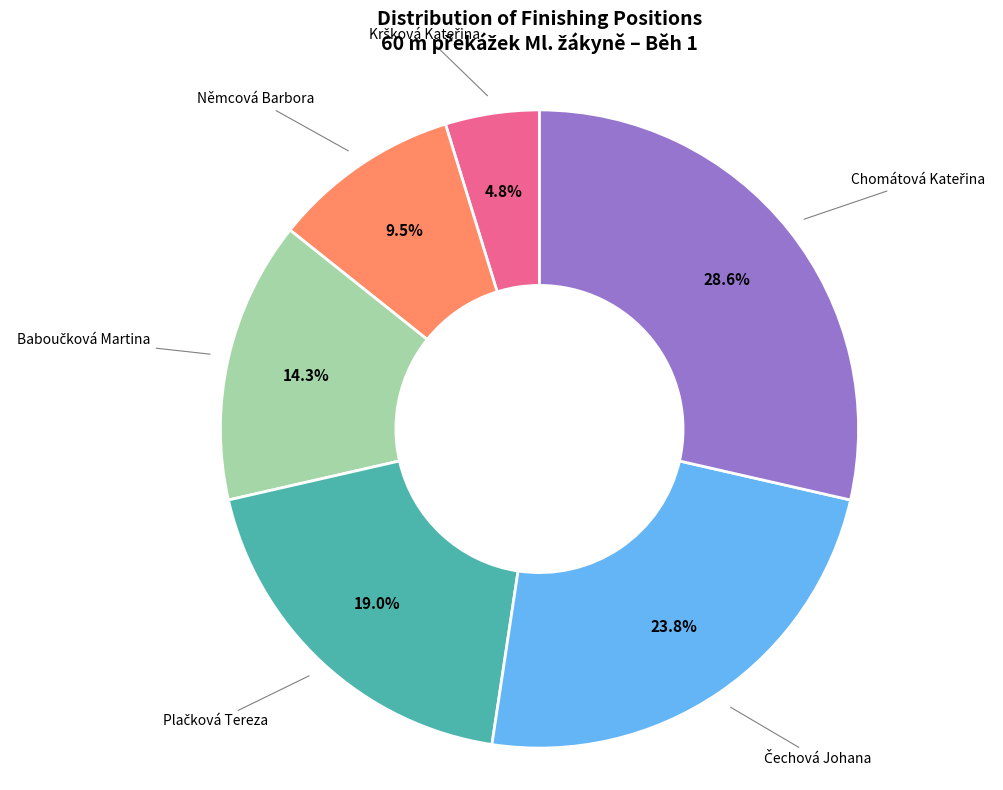

Is there any slice that represents more than half of the pie?

No